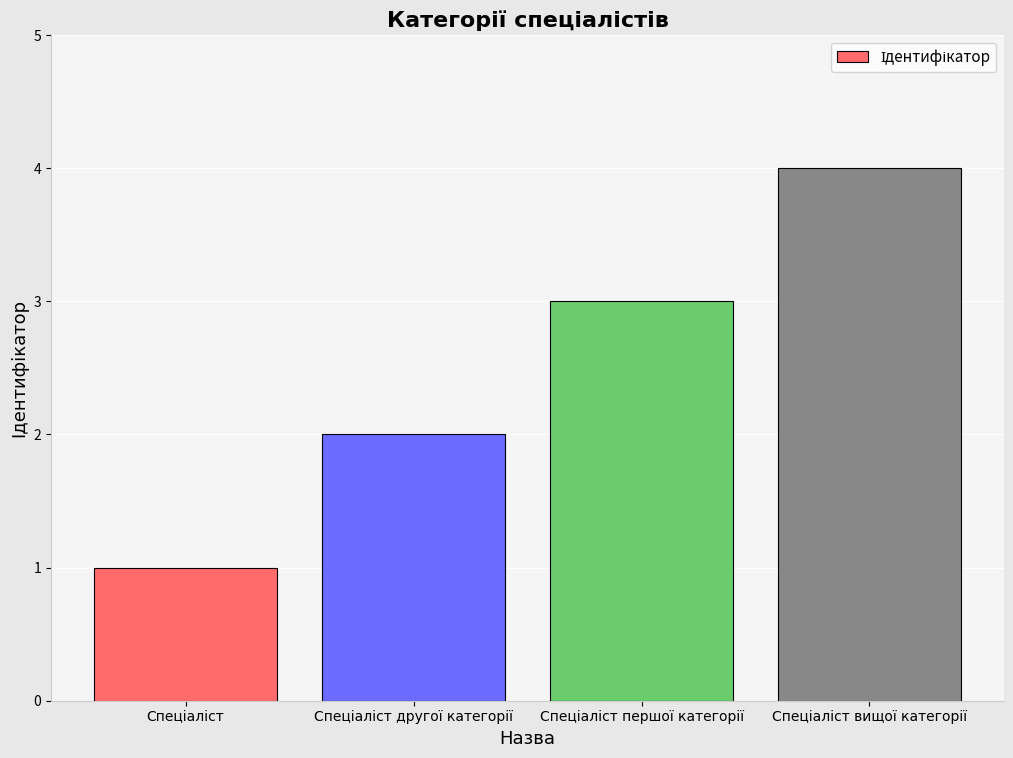

What is the greatest value displayed?

4